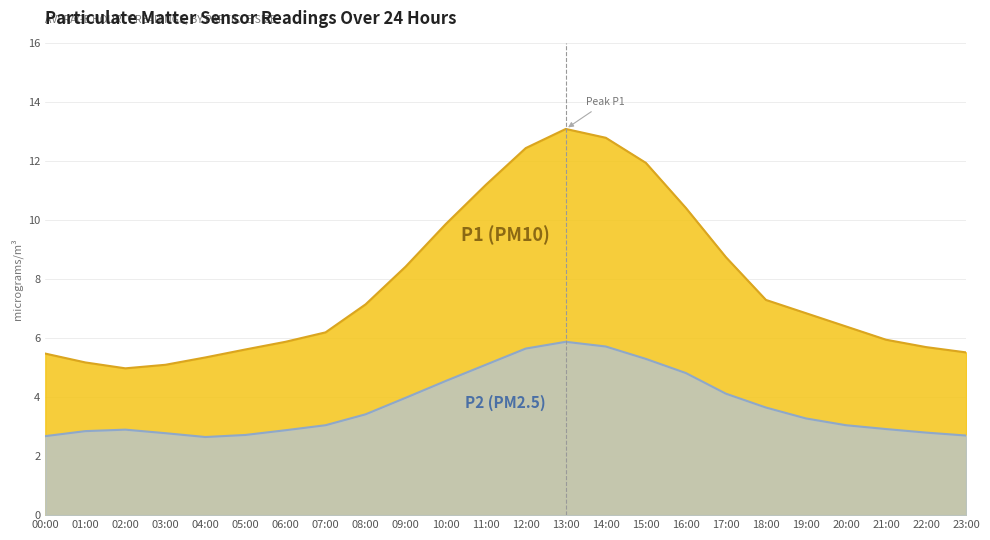

Is it true that P2 equals 2.4 at 17:00?

False